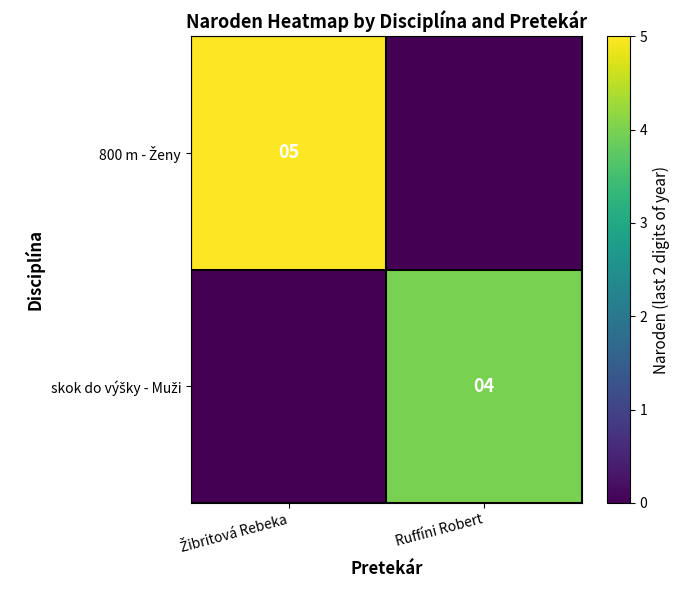

True or false: 800 m - Ženy has a value of 2 at Ruffíni Robert.

False